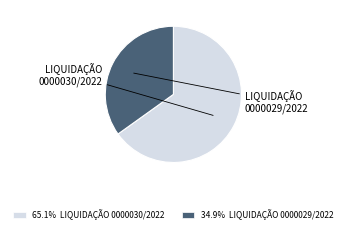

The LIQUIDAÇÃO 0000029/2022 slice represents 35% of the pie. True or false?

True